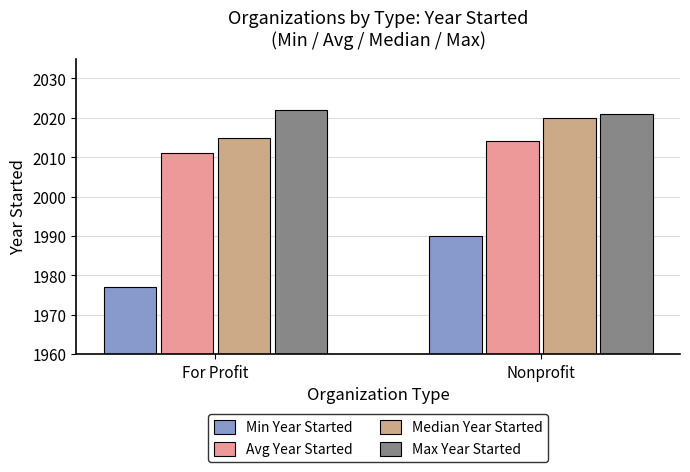

Which series has the widest spread of values?

Min Year Started